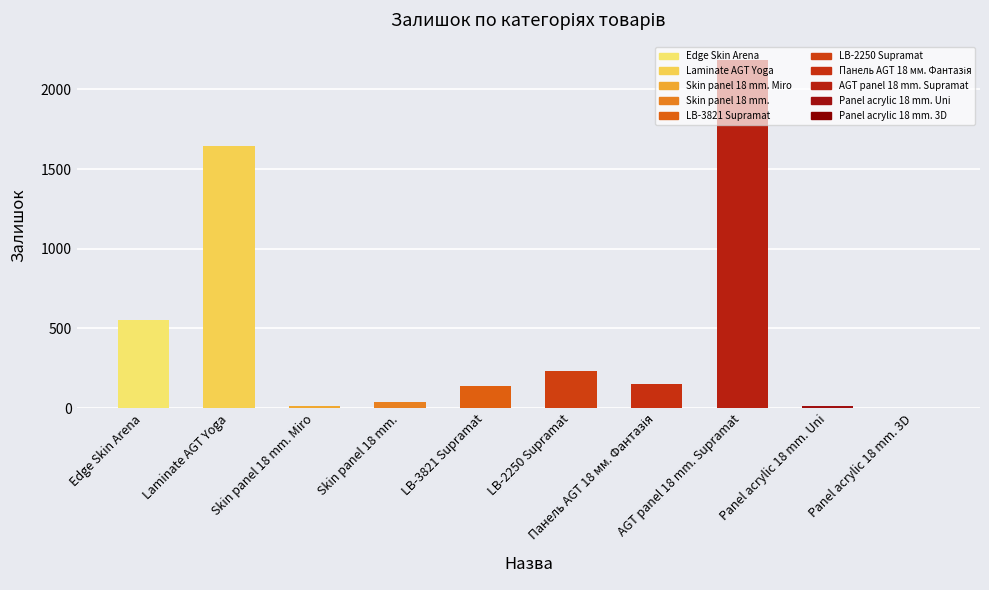

Which has a higher value, Laminate AGT Yoga or LB-3821 Supramat?

Laminate AGT Yoga